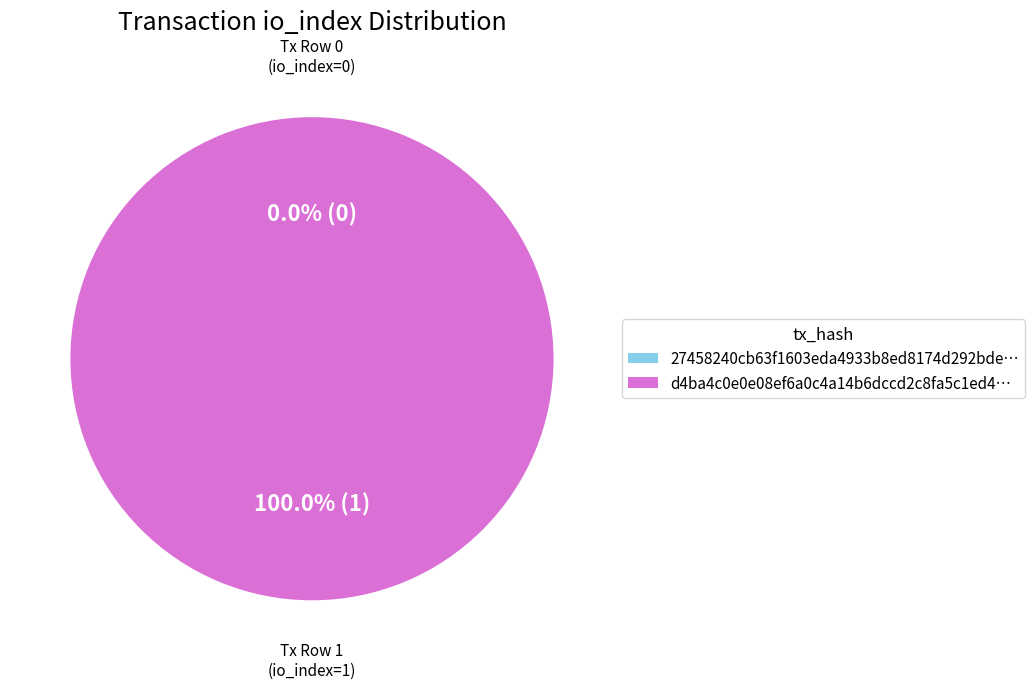

Rank the categories by value from lowest to highest.

tx_hash (row 0), tx_hash (row 1)